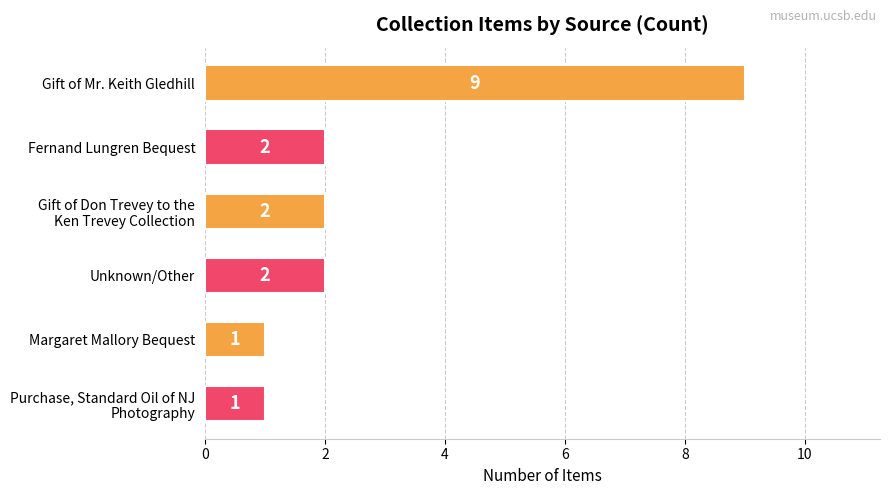

Count the values in the range 1 to 2.

5